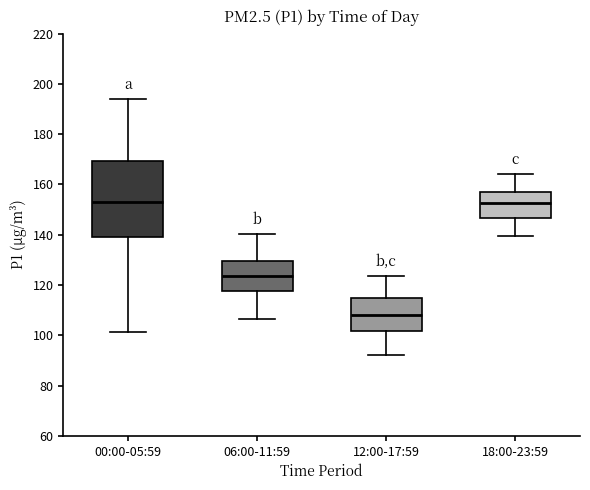

Reading left to right, read every box against the y-axis: the position of its median line, the range the box covers, and the ends of its whiskers. The values are not printed on the chart, so give them approximately, as read against the axis.

00:00-05:59: median 152, box 140 to 170, whiskers 102 to 194
06:00-11:59: median 124, box 118 to 130, whiskers 106 to 140
12:00-17:59: median 108, box 102 to 114, whiskers 92 to 124
18:00-23:59: median 152, box 146 to 158, whiskers 140 to 164